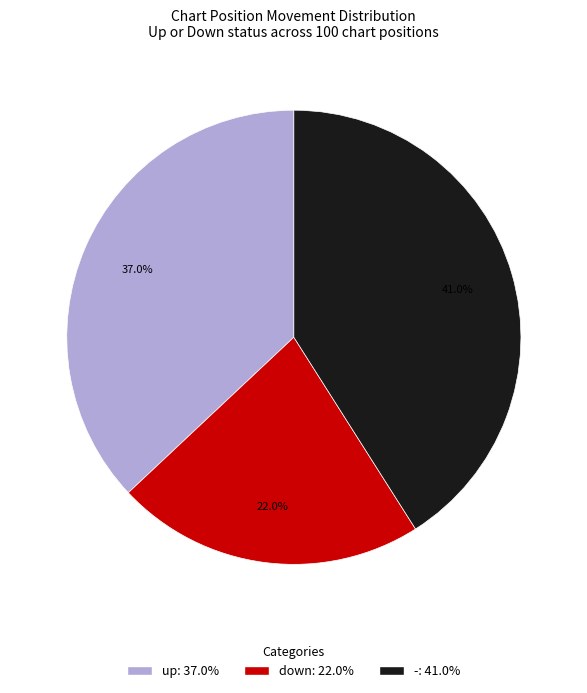

To the nearest percent, what portion does - represent?

41%